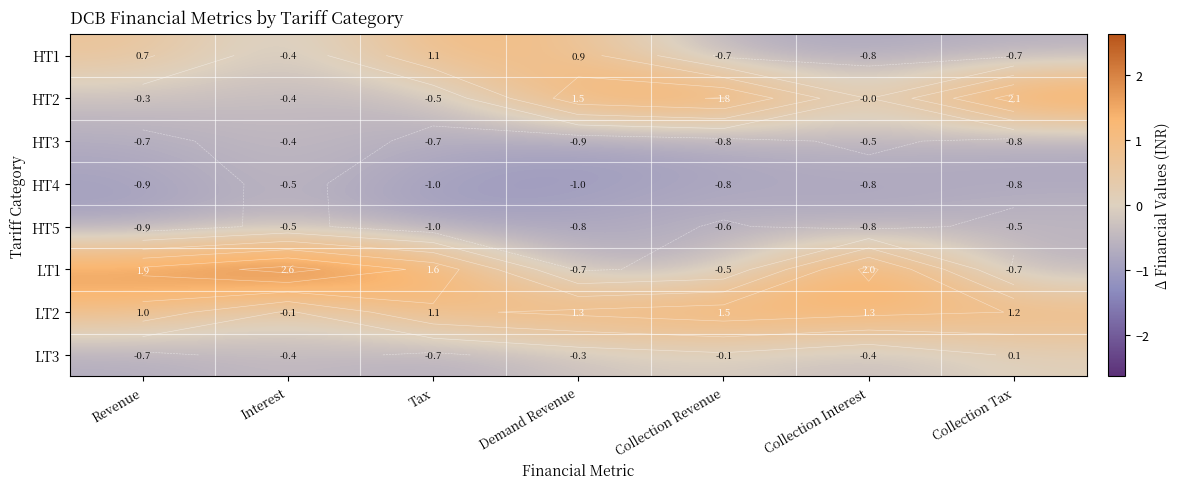

How many values in HT1 are below zero?

4